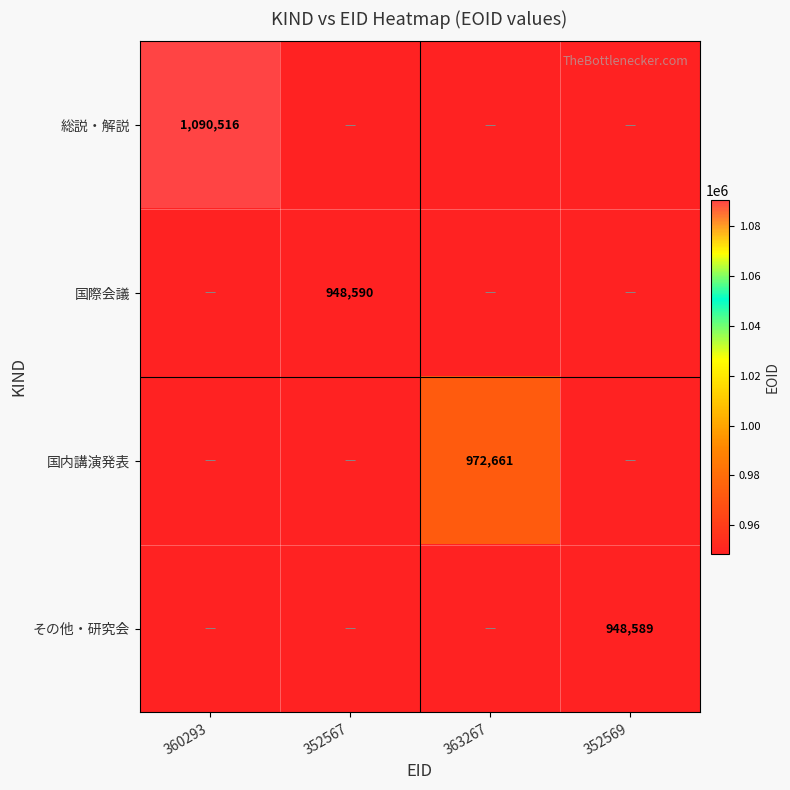

List the series in order of their peak value, lowest first.

その他・研究会, 国際会議, 国内講演発表, 総説・解説